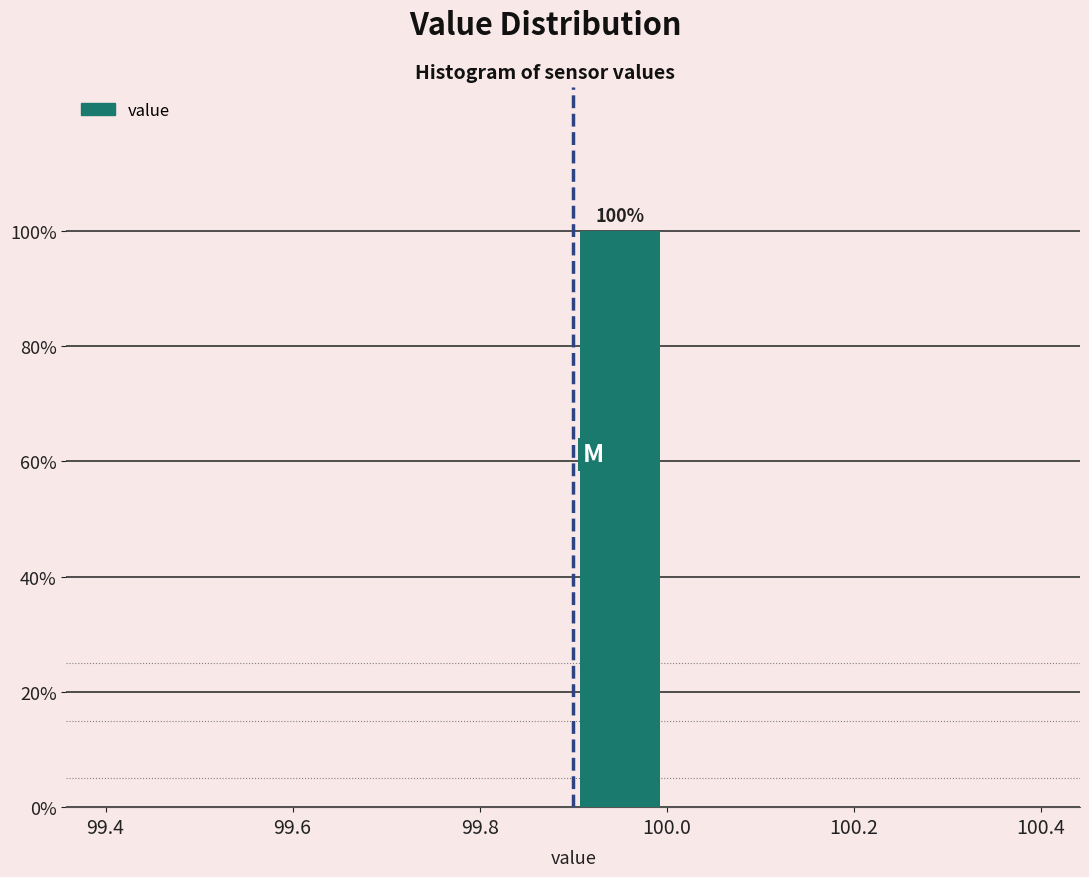

Which range on the x-axis has the tallest bar?

99.9 to 100.0